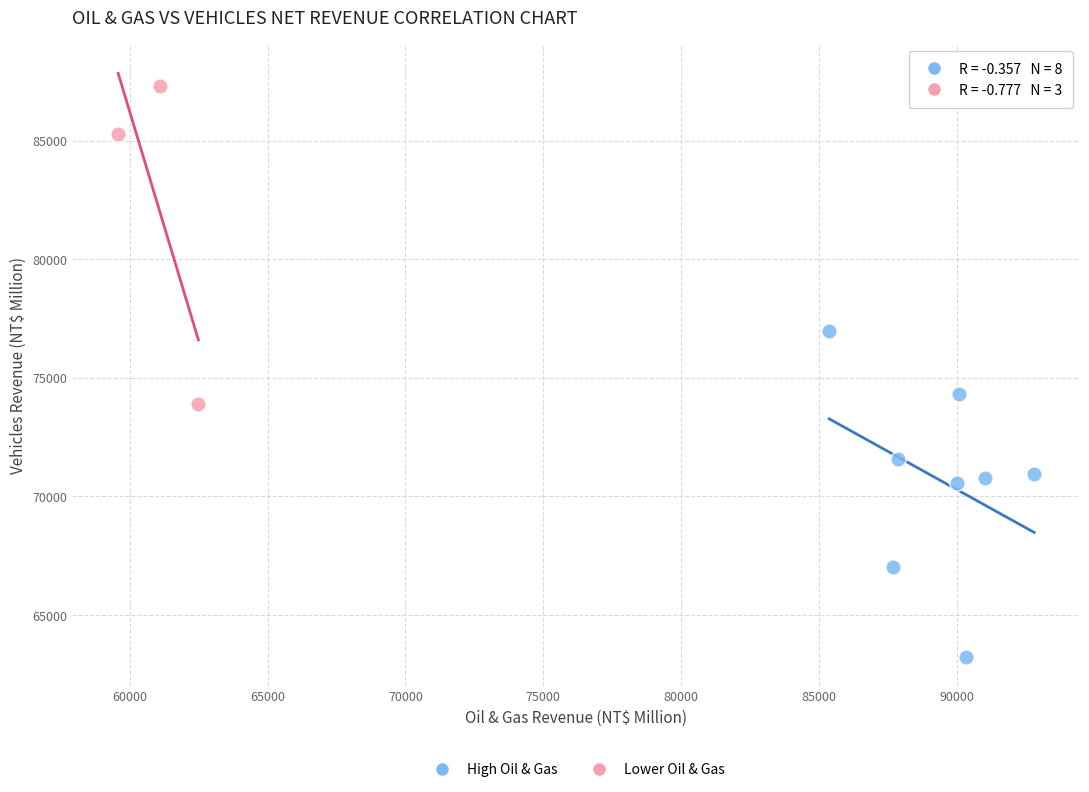

Which series has the largest Y range (max minus min)?

High Oil & Gas